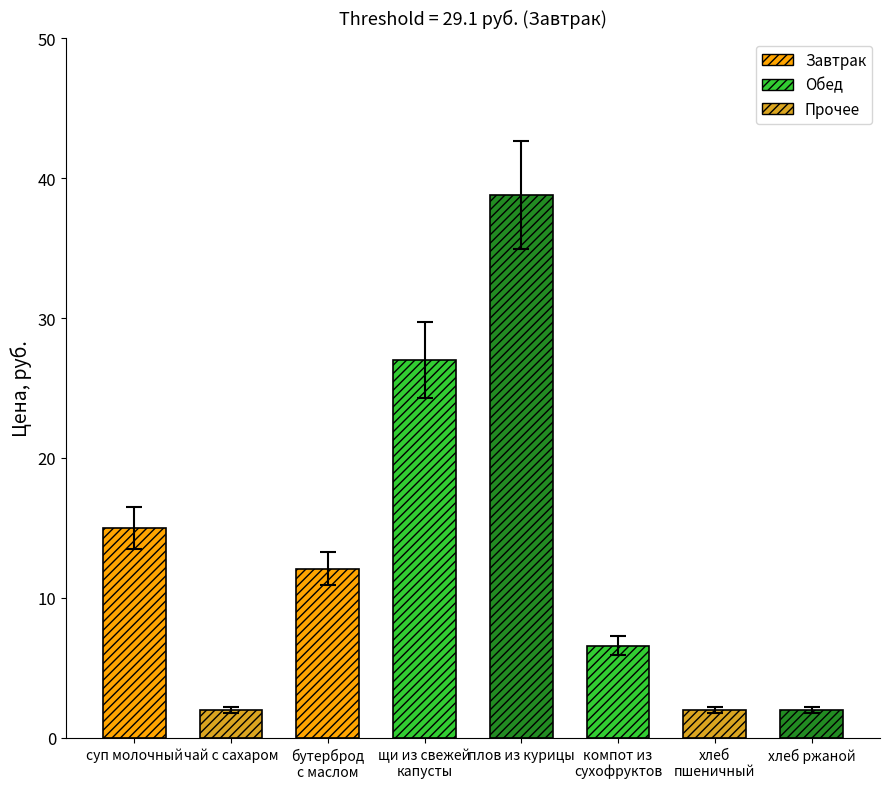

What is the minimum value shown in the chart?

2.0